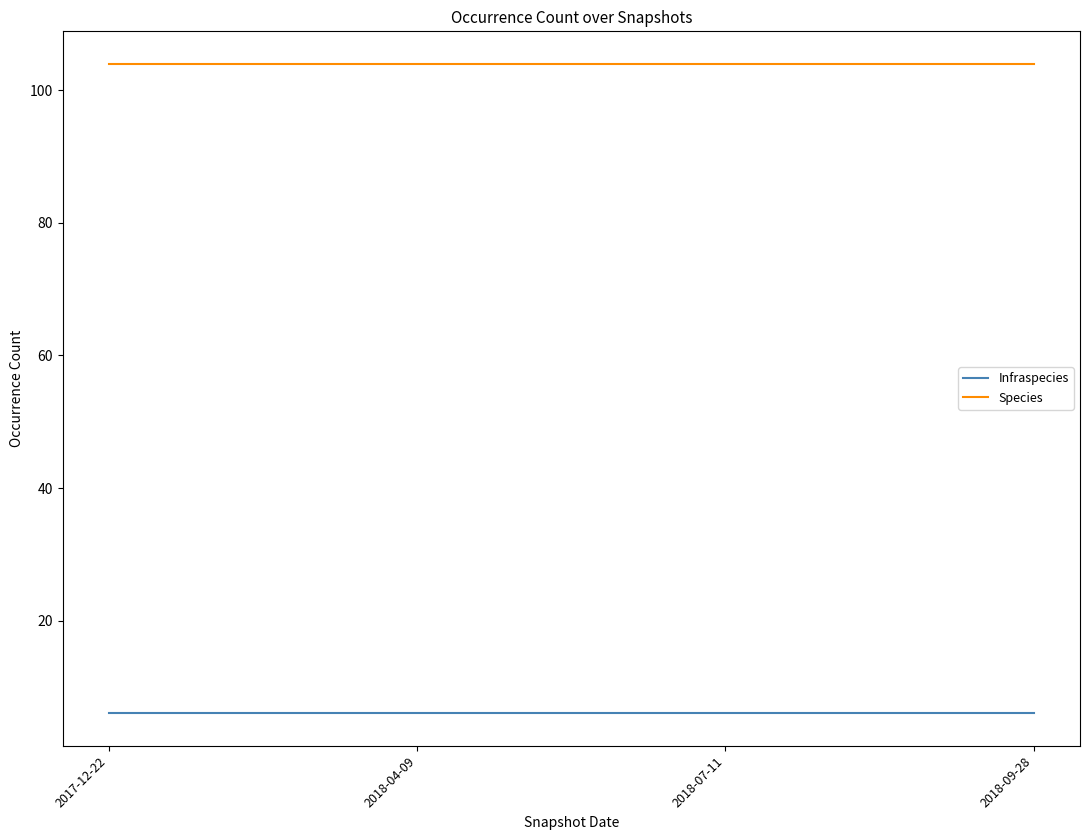

List the series in order of their peak value, highest first.

Species, Infraspecies